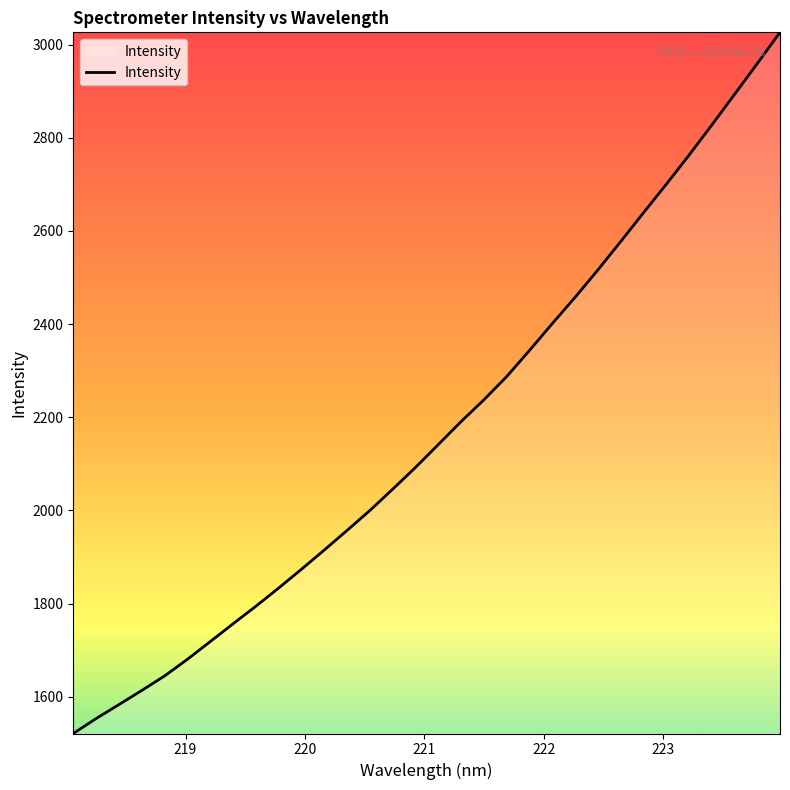

What is the greatest value displayed?

3026.5